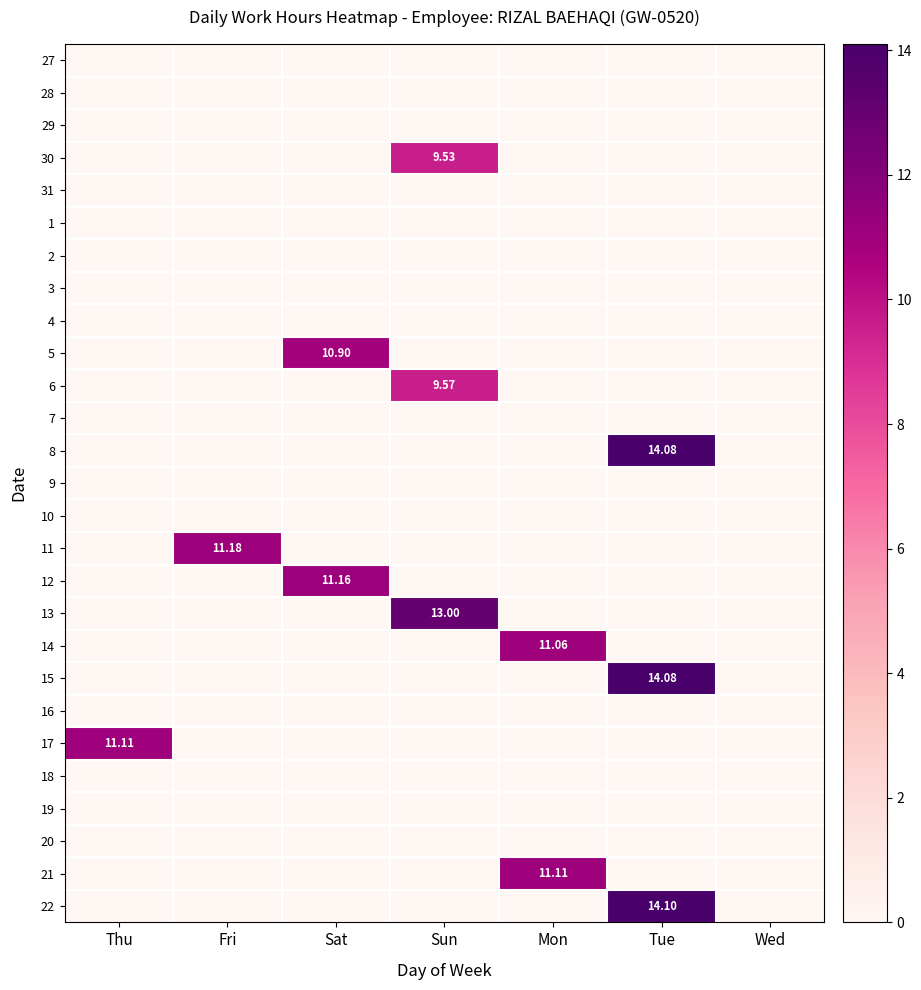

How many series are shown in this chart?

27